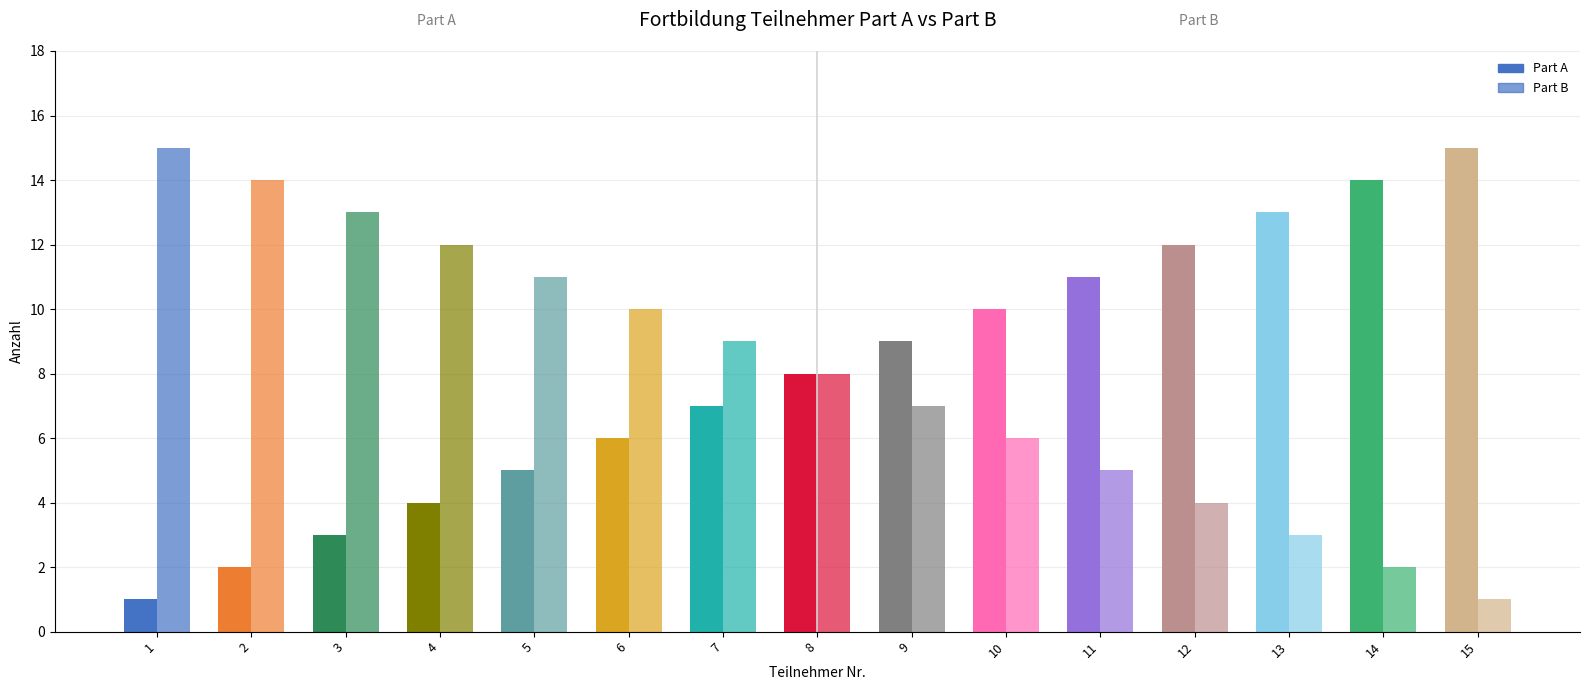

Between 2 and 15, which series saw the biggest shift?

Part A